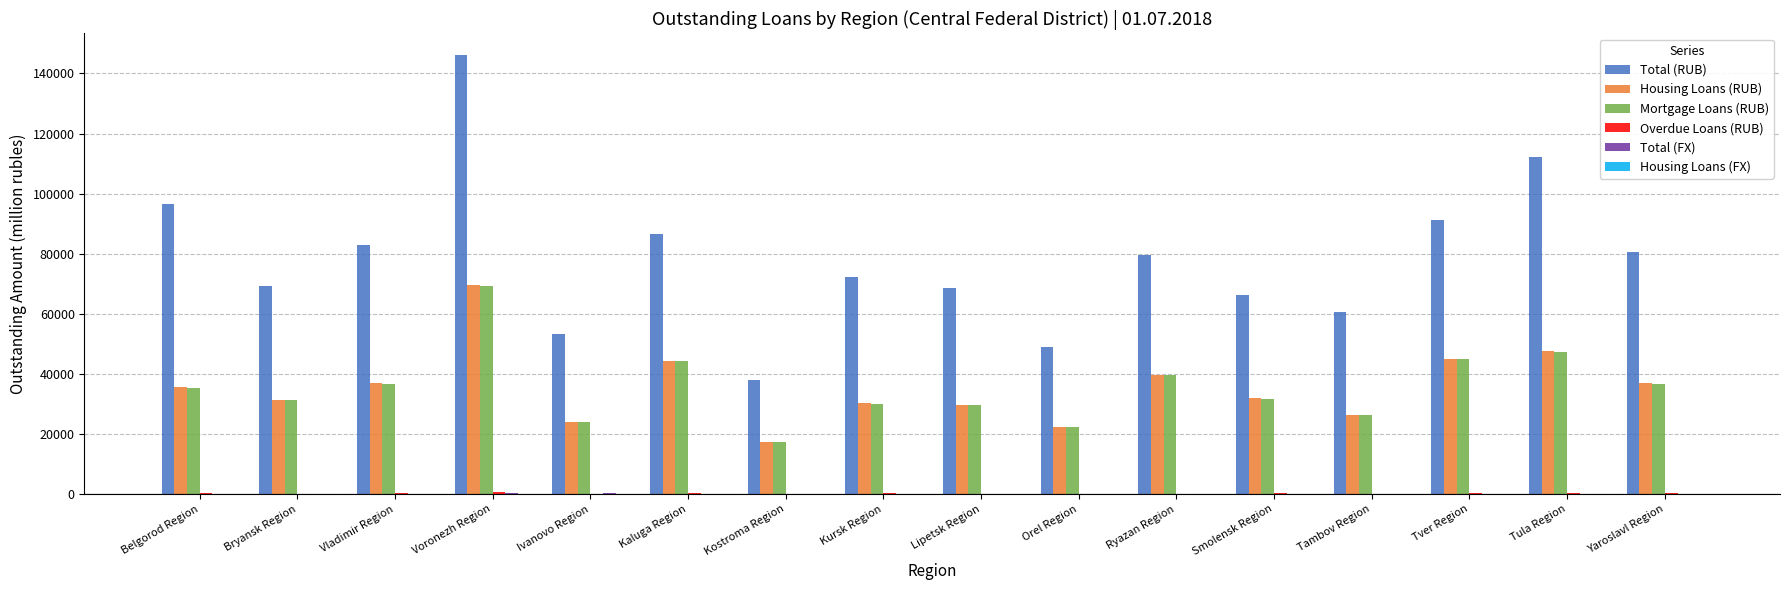

What is the maximum value shown in the chart?

146040